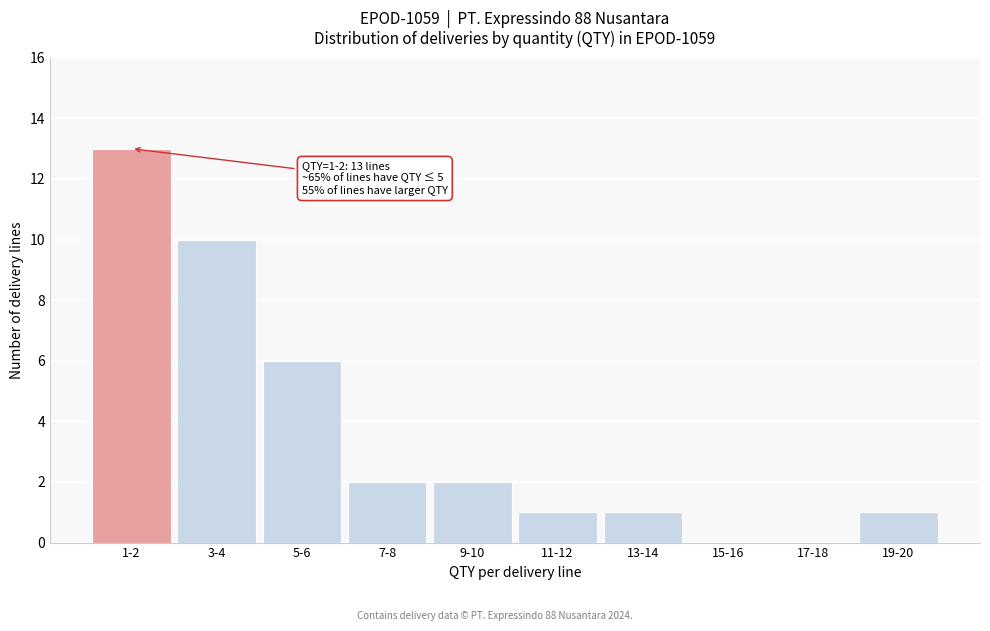

Reading left to right, list all the values displayed in this chart.

1-2=13	3-4=10	5-6=6	7-8=2	9-10=2	11-12=1	13-14=1	15-16=0	17-18=0	19-20=1